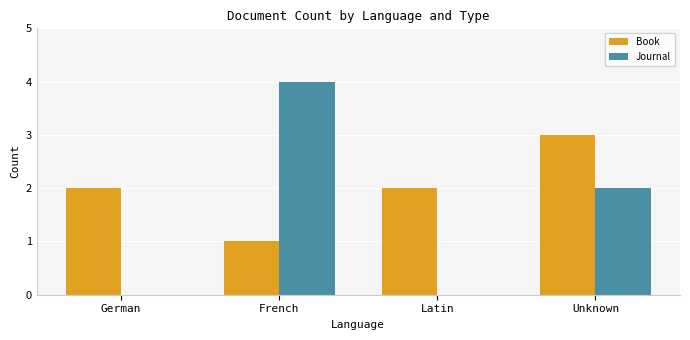

What is the approximate value of Journal at French?

4